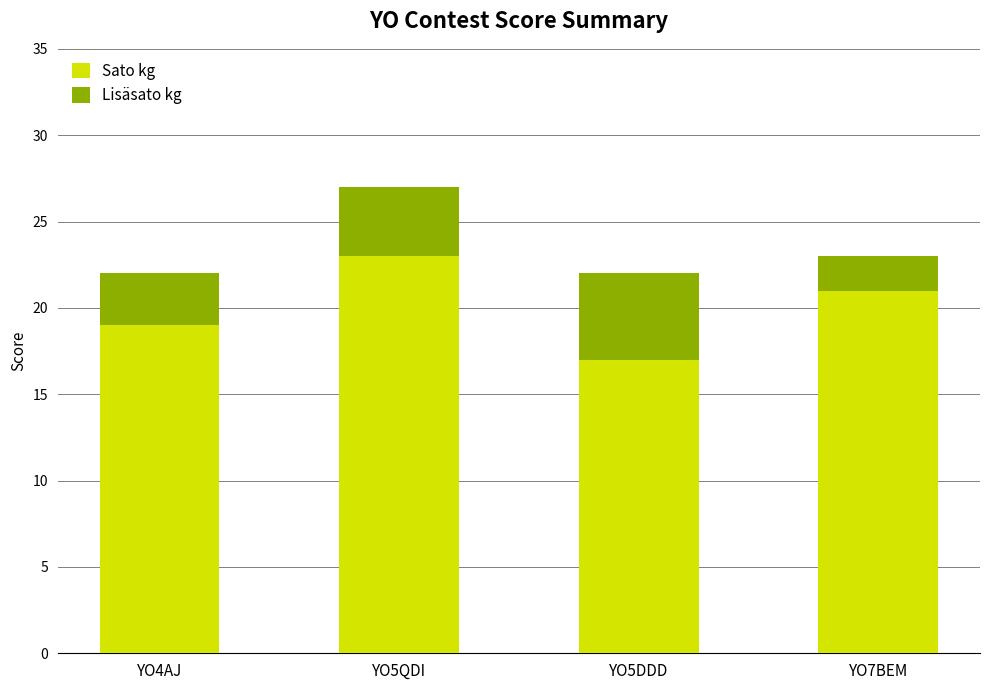

Is it true that Sato kg equals 19 at YO4AJ?

True